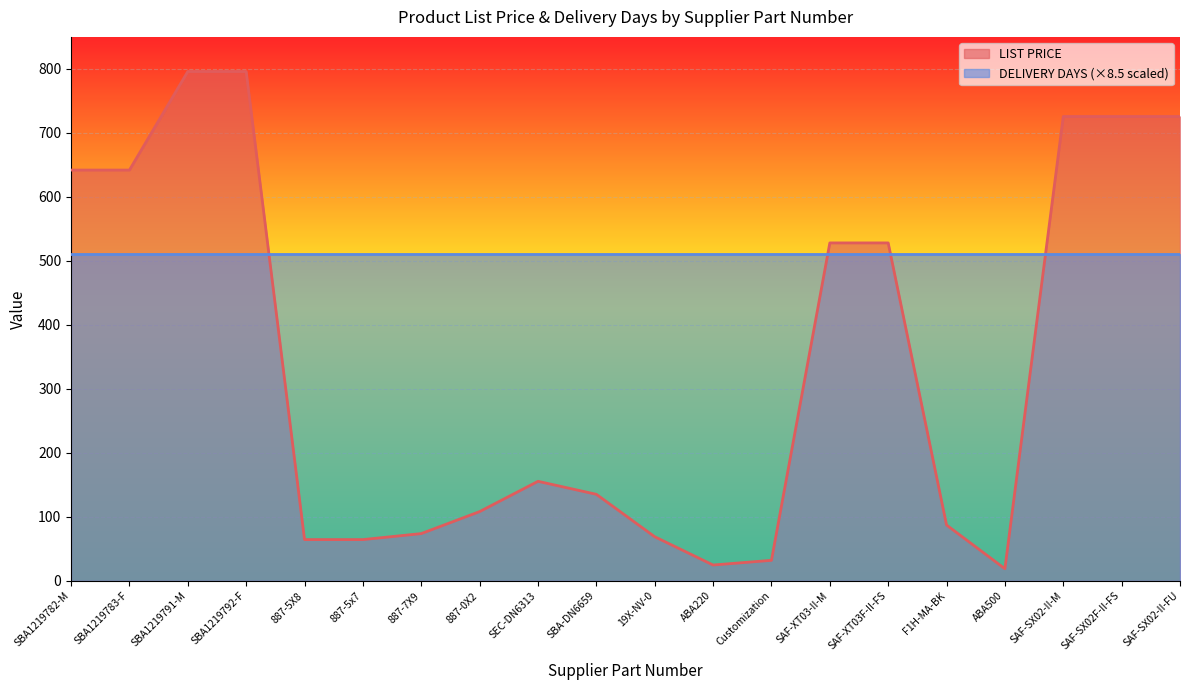

True or false: the data shows 92.4 at 887-5x7.

False